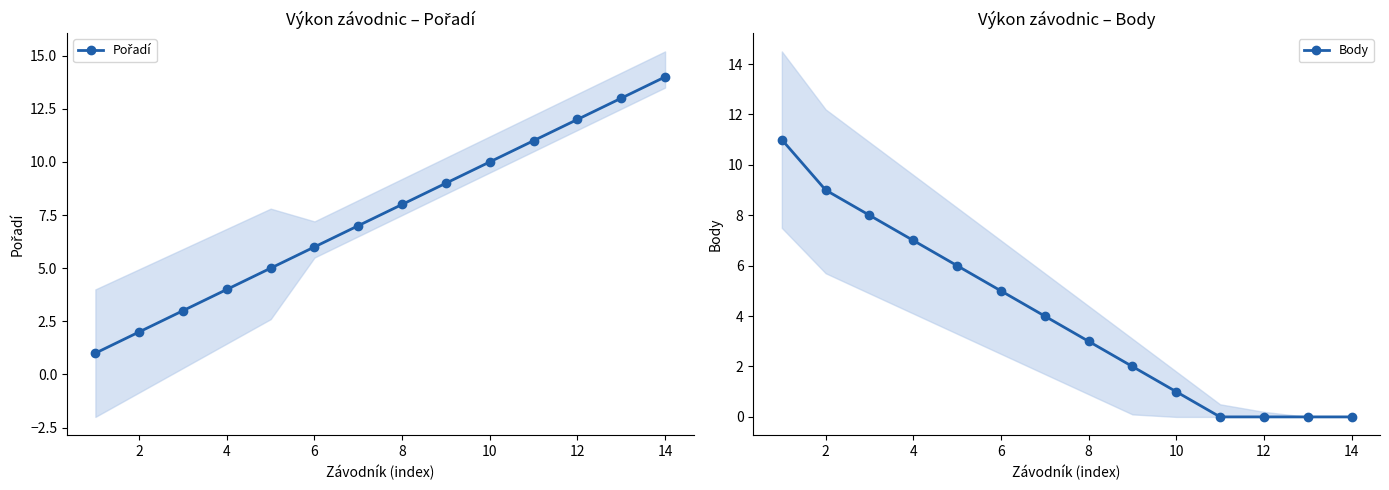

How many data points does each series have?

14